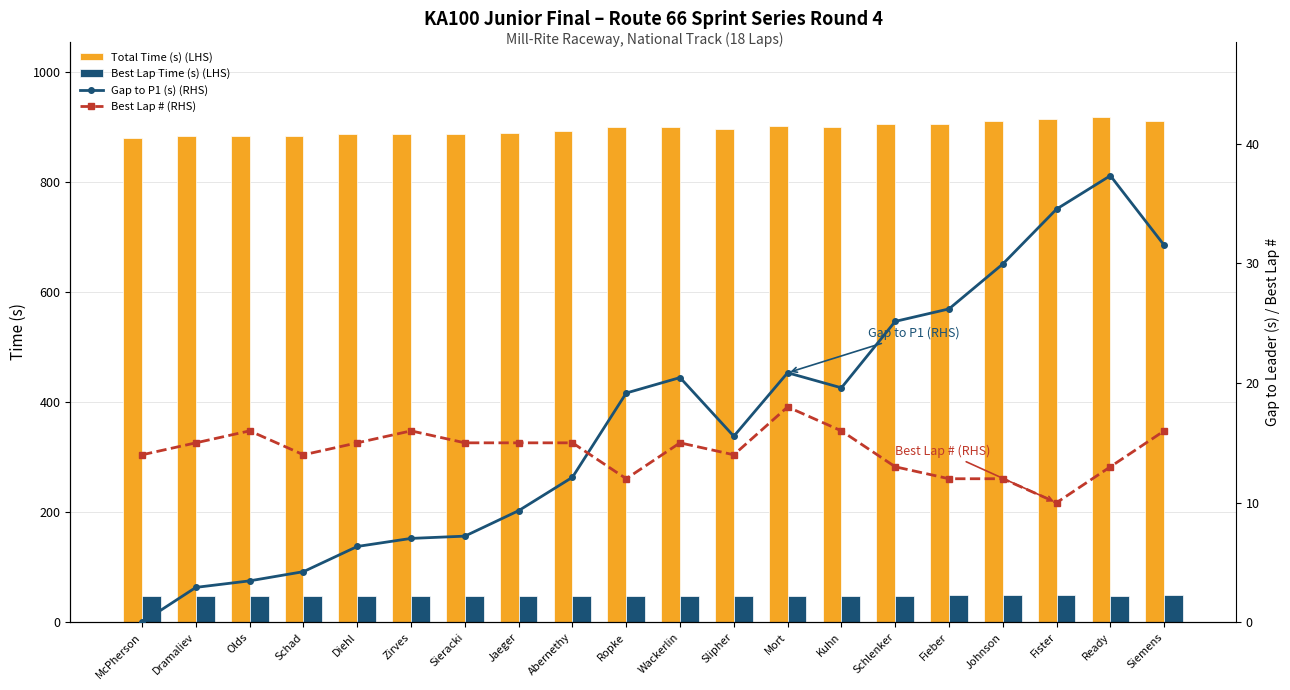

Which series changed the most between Mort and Fister?

Total Time (s) (LHS)